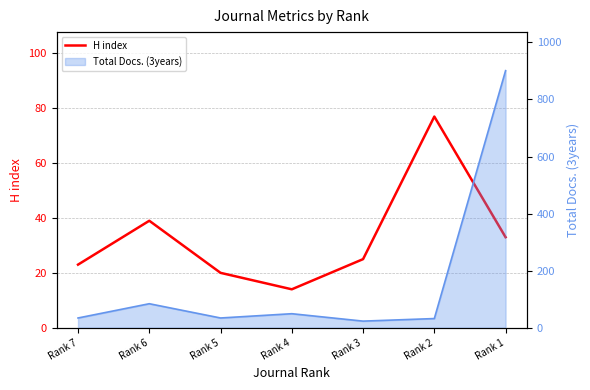

List the labels in order of value, largest first.

Rank 2, Rank 6, Rank 1, Rank 3, Rank 7, Rank 5, Rank 4